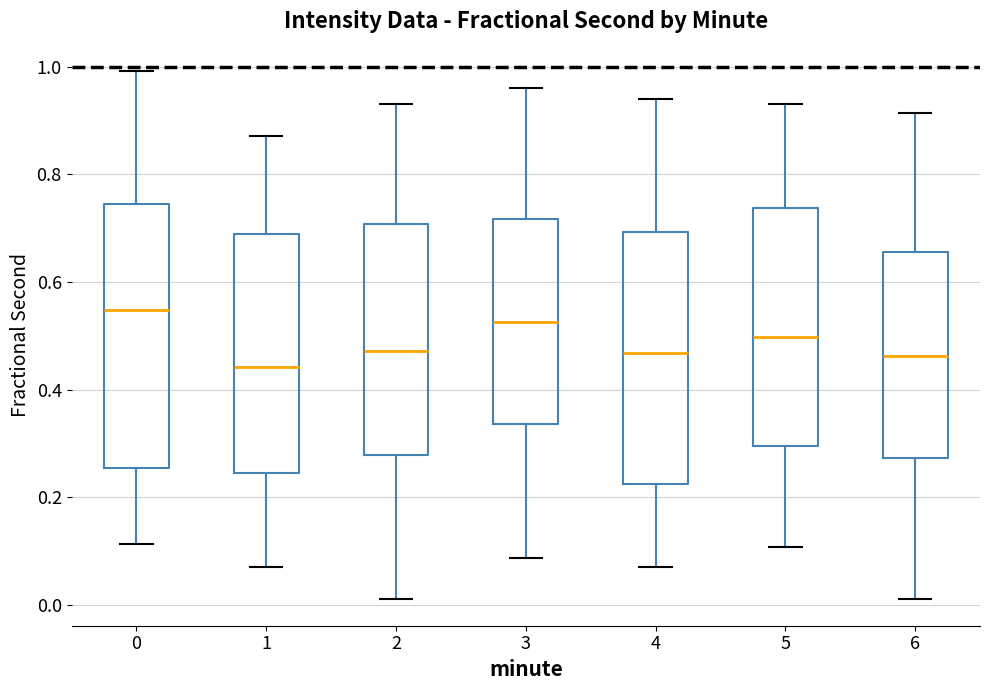

Which box's median line is the highest?

0